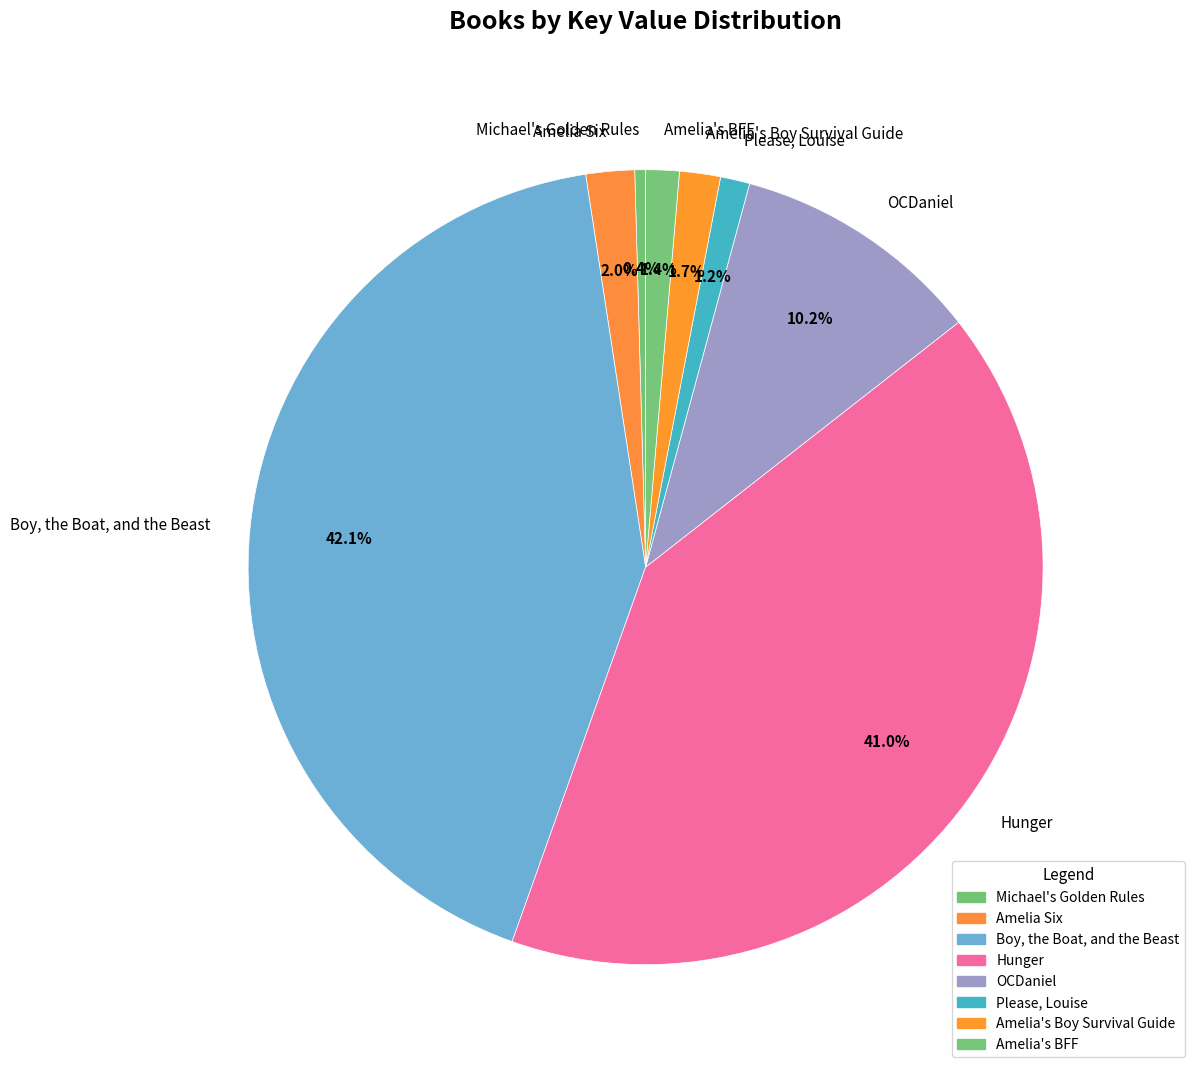

Between Boy, the Boat, and the Beast and Hunger, which is larger?

Boy, the Boat, and the Beast